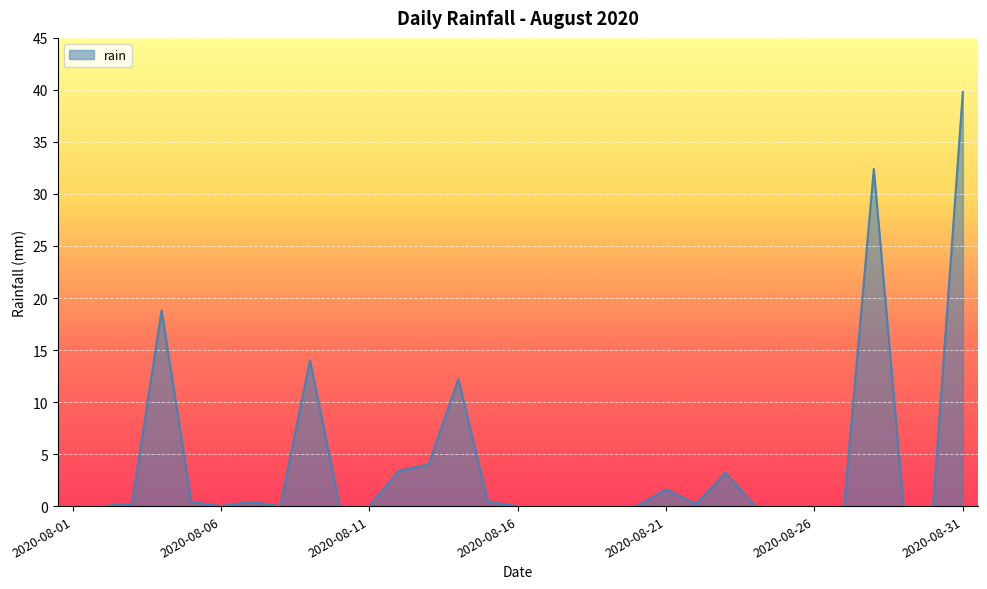

True or false: there are more than 2 points higher than both neighbors.

True